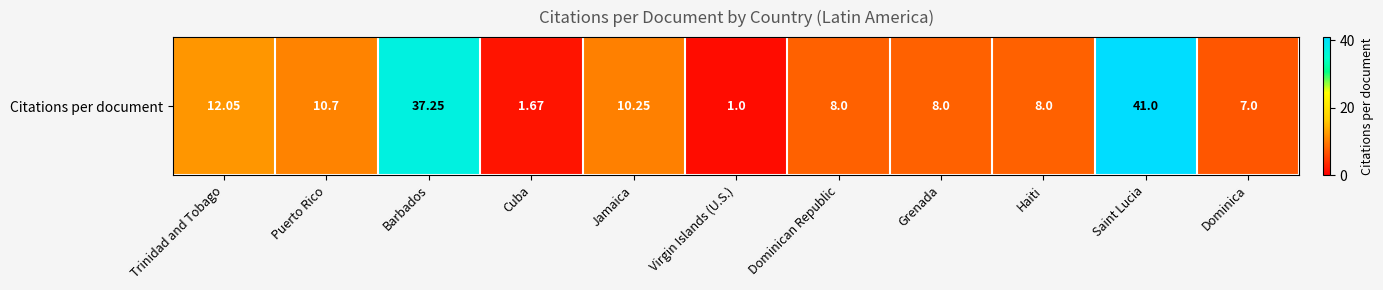

What is the difference between the values at Saint Lucia and Haiti?

33.0